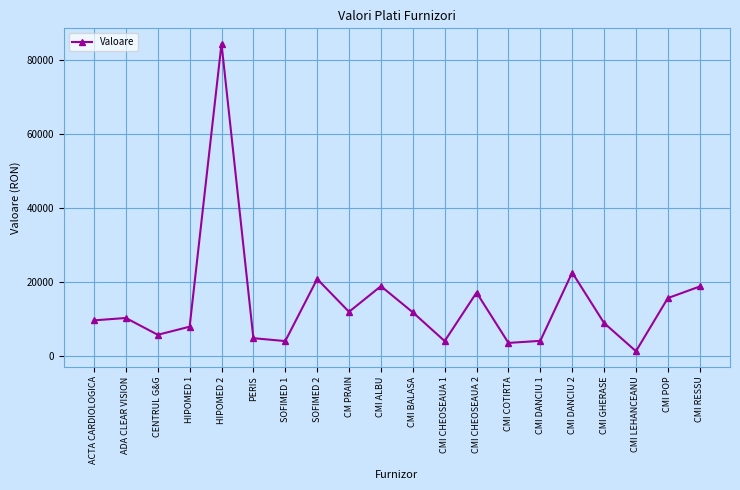

What is the ratio of the value at CMI RESSU to the value at CMI BALASA?

1.6